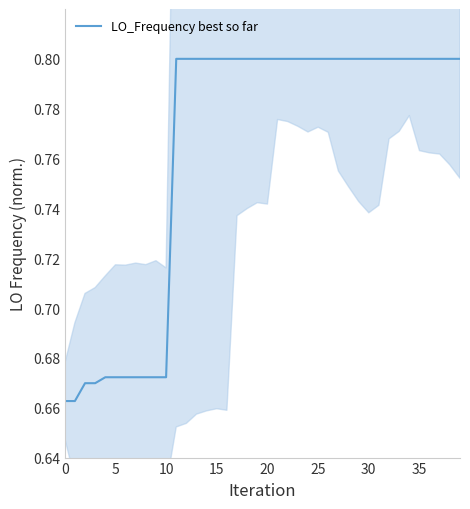

Reading left to right, extract all data points from this chart.

0.7	0.7	0.7	0.7	0.7	0.7	0.7	0.7	0.7	0.7	0.7	0.8	0.8	0.8	0.8	0.8	0.8	0.8	0.8	0.8	0.8	0.8	0.8	0.8	0.8	0.8	0.8	0.8	0.8	0.8	0.8	0.8	0.8	0.8	0.8	0.8	0.8	0.8	0.8	0.8